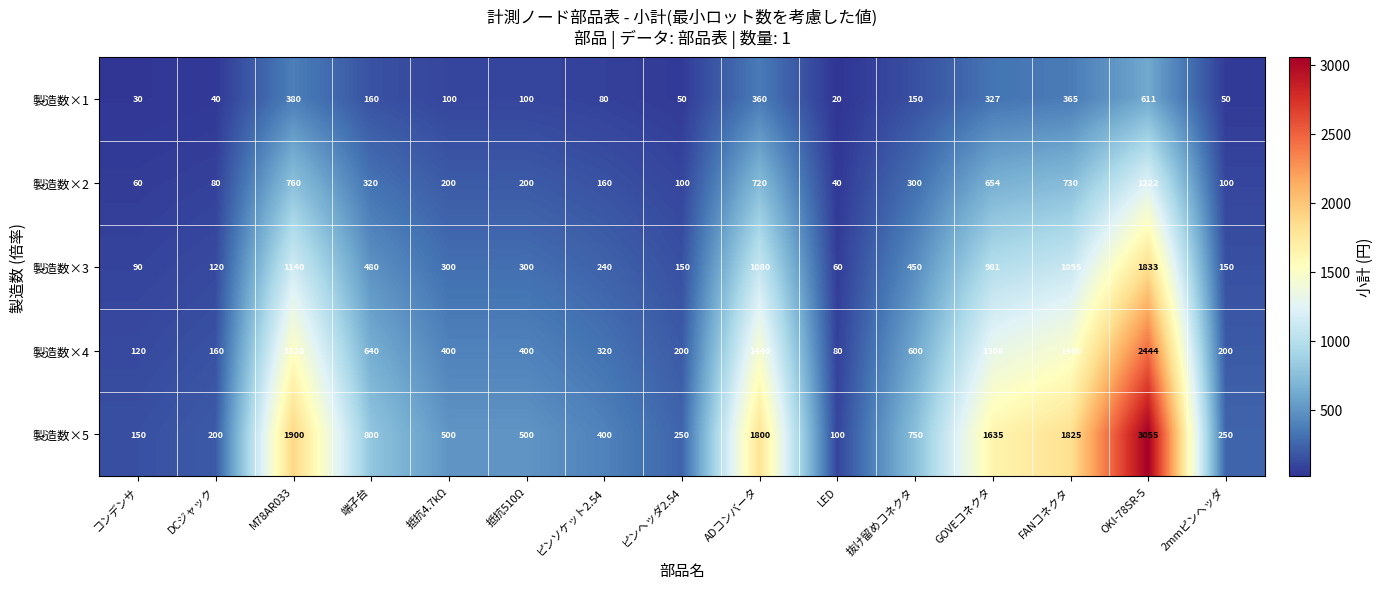

What is the sum of all 製造数×3 values?

8469